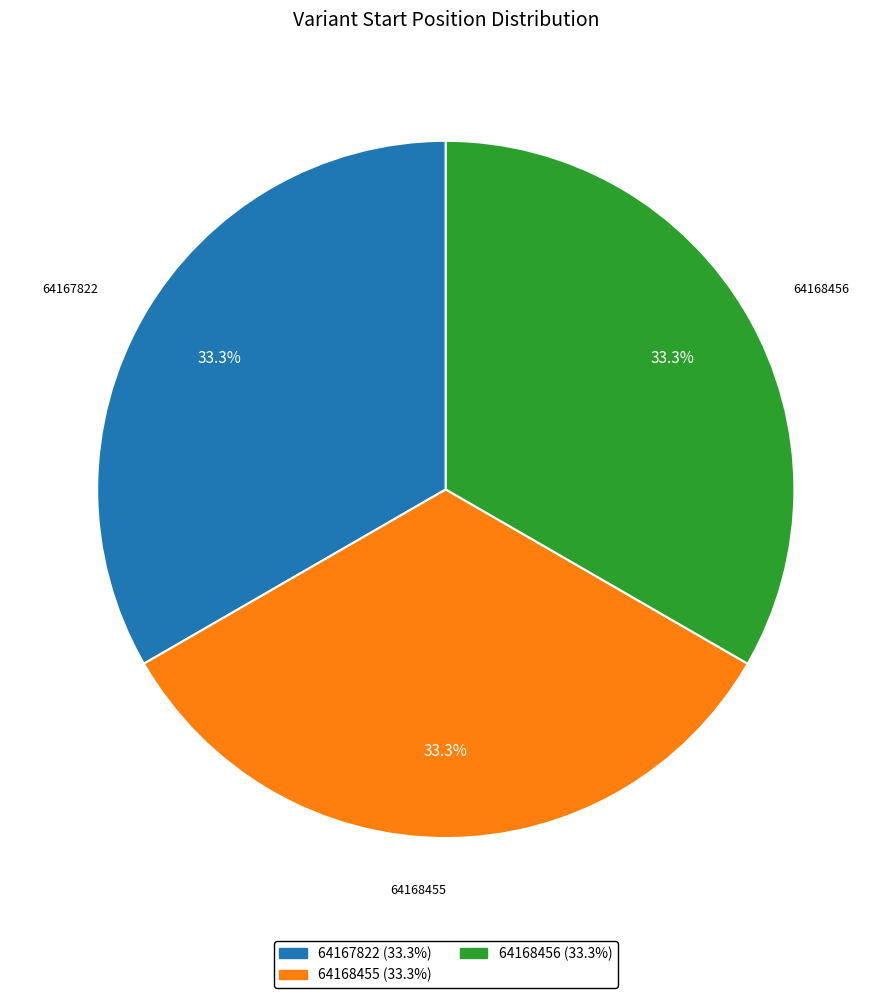

Combined, what portion of the pie is 64168456 and 64168455?

66.7%